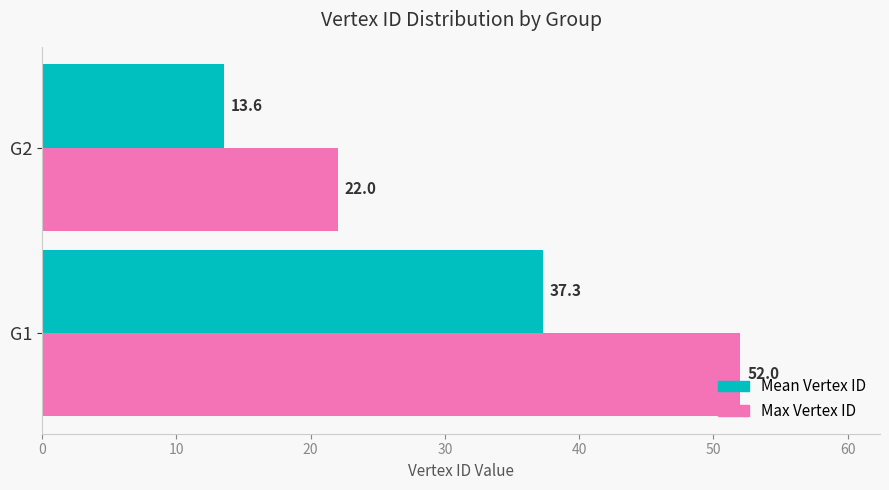

What is the average value of the Mean Vertex ID series?

25.4